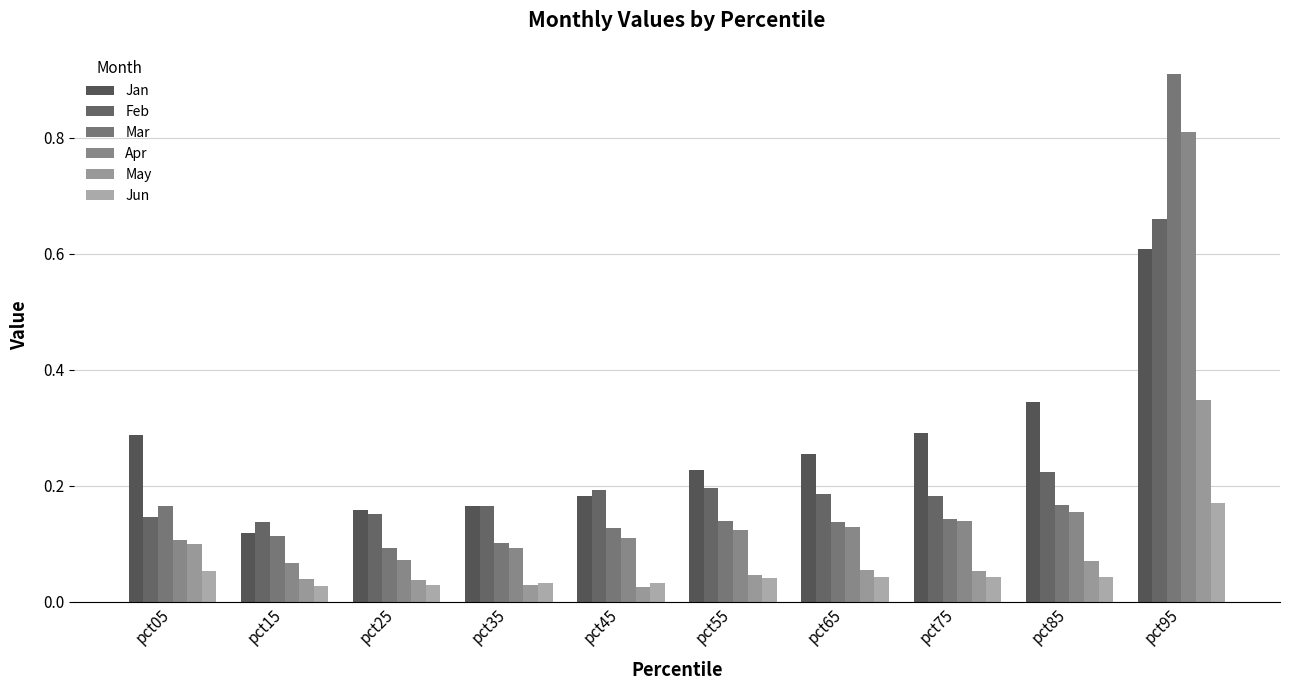

What is the sum of the Feb values at pct85 and pct15?

0.4